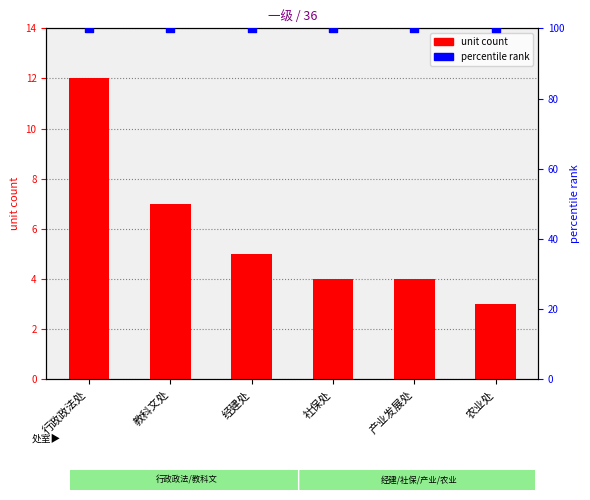

What is the total value across all series at 经建处?

105